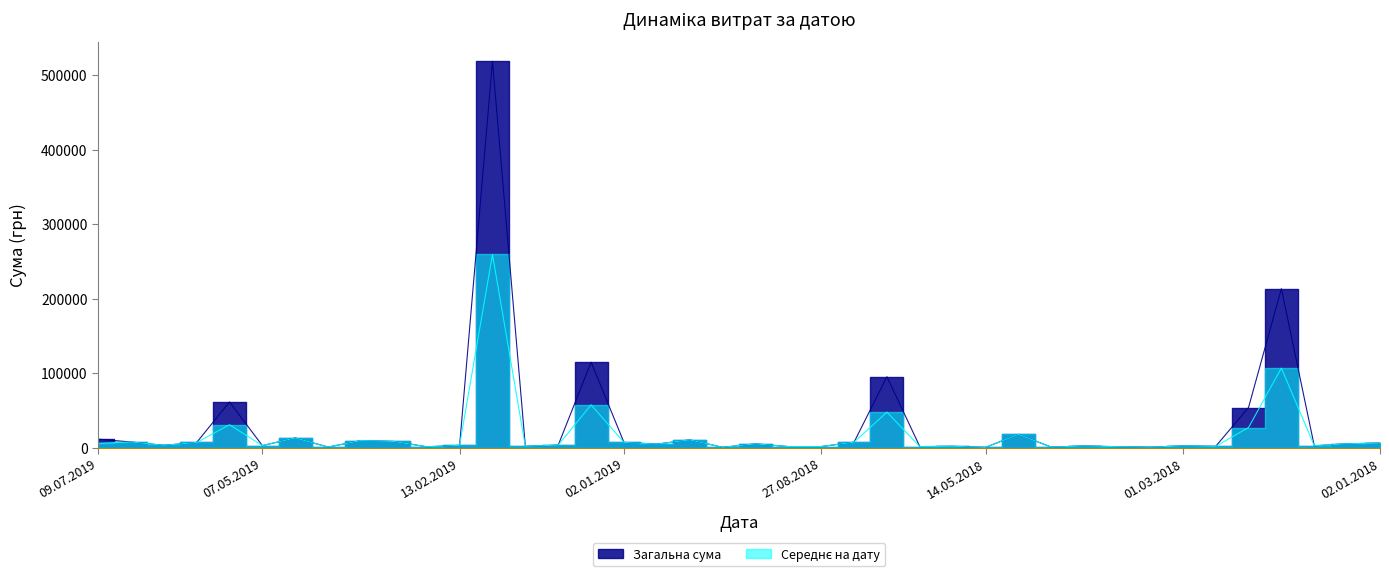

What is the smallest value displayed?

240.0